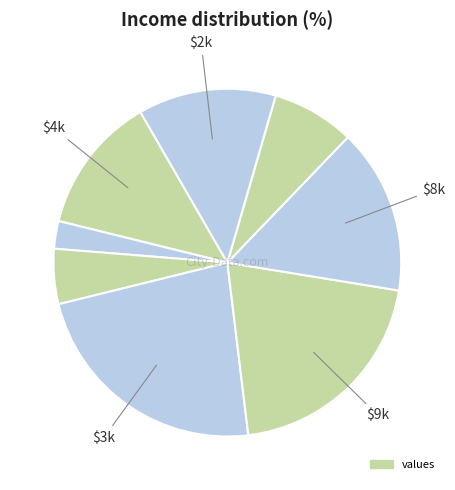

Count the number of slices in the pie.

8